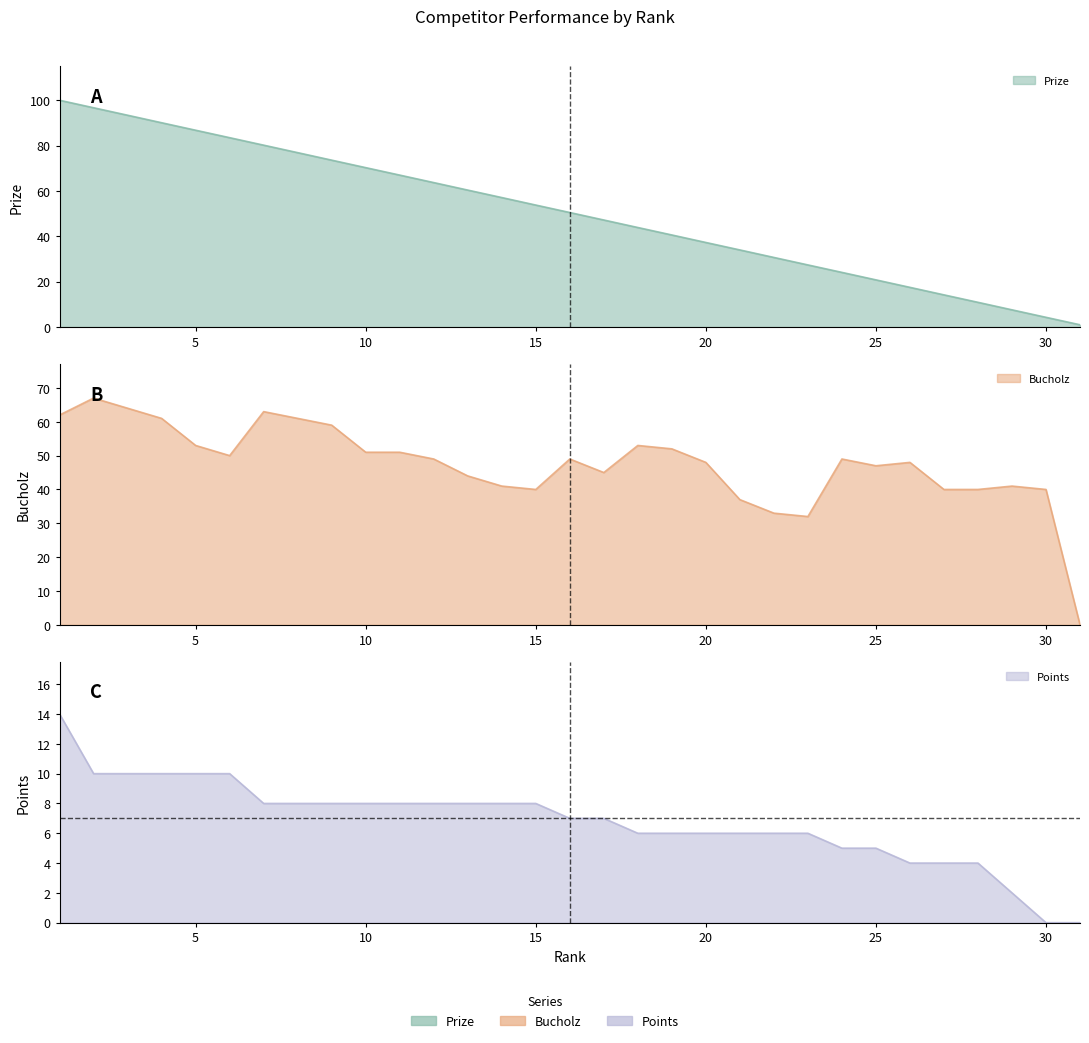

Where does the Points series first go above 7?

1